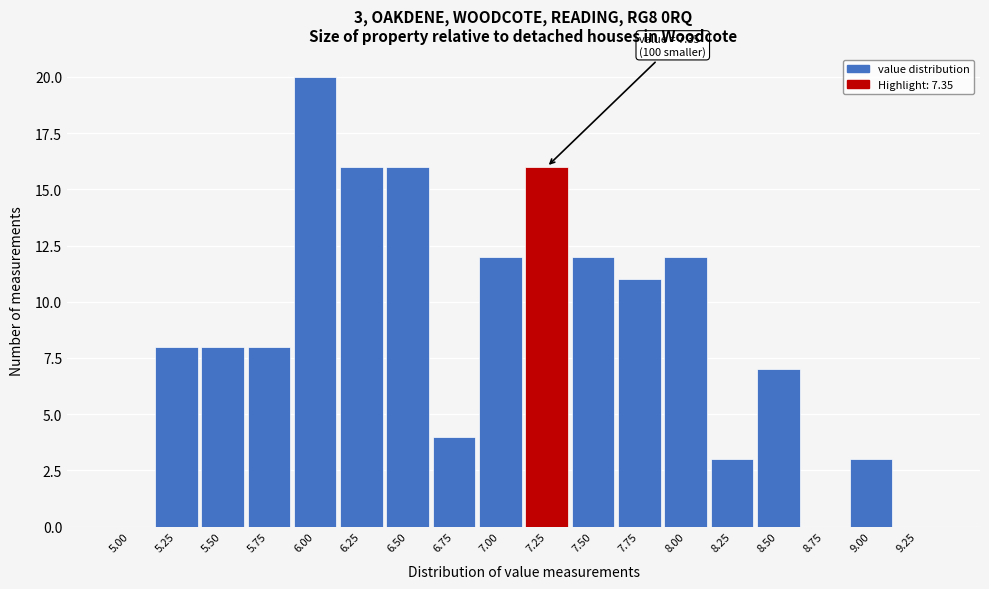

Reading left to right, list all the values displayed in this chart.

5.00=0	5.25=8	5.50=8	5.75=8	6.00=20	6.25=16	6.50=16	6.75=4	7.00=12	7.25=16	7.50=12	7.75=11	8.00=12	8.25=3	8.50=7	8.75=0	9.00=3	9.25=0